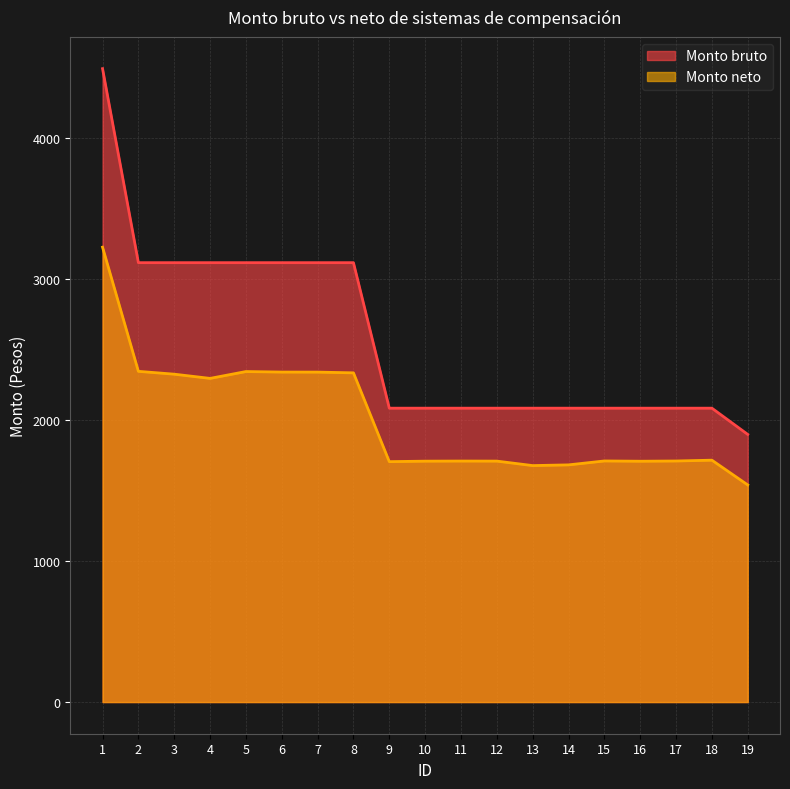

What is the value of the Monto neto point at the 13th from the left?

1678.3